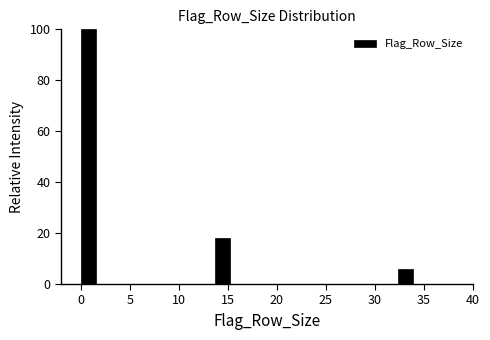

Around what value on the x-axis is the tallest bar? Give the approximate position of its centre, as read against the axis.

1.0